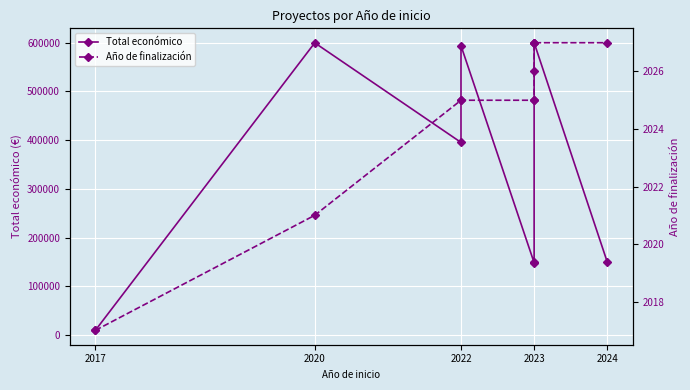

True or false: Año de finalización and Total económico cross at least once.

False